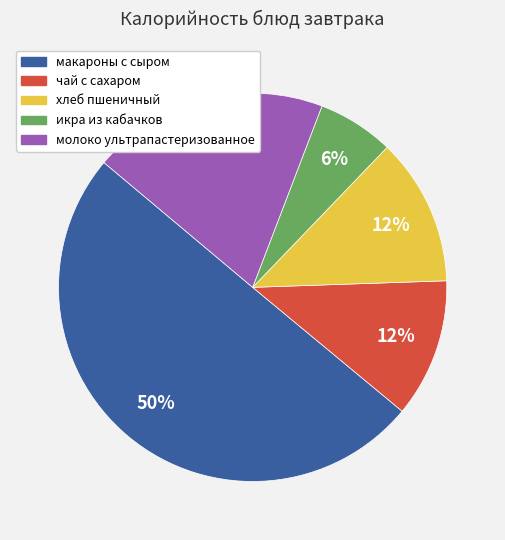

What is the smallest slice in the pie chart?

икра из кабачков